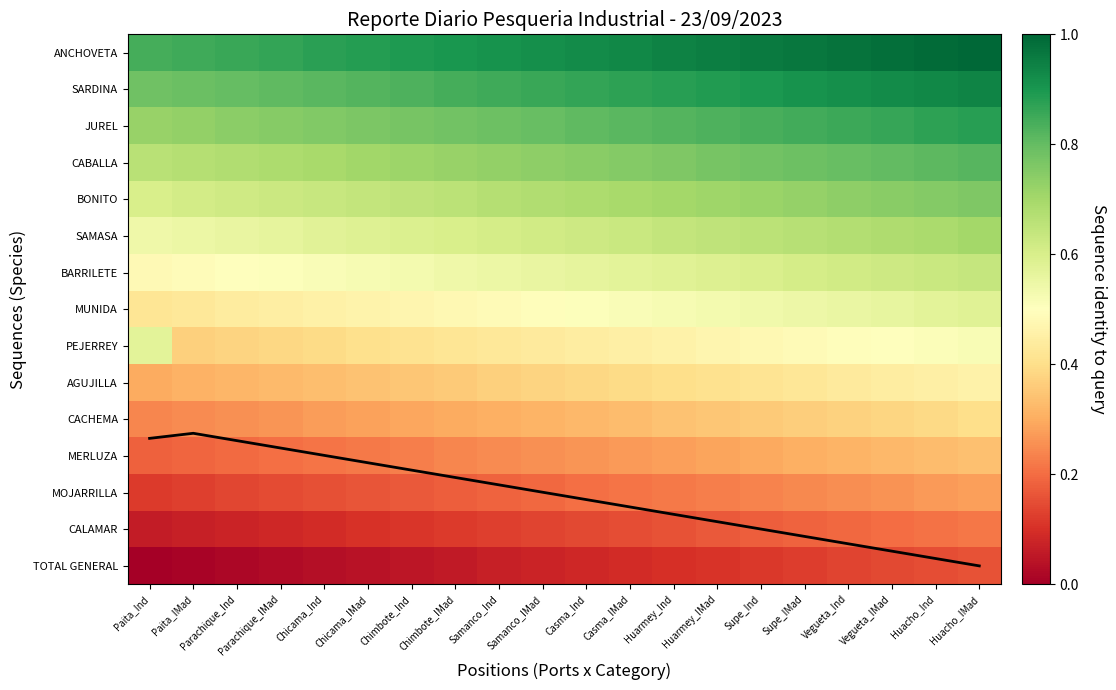

Count the SAMASA values in the range 0 to 1.

20